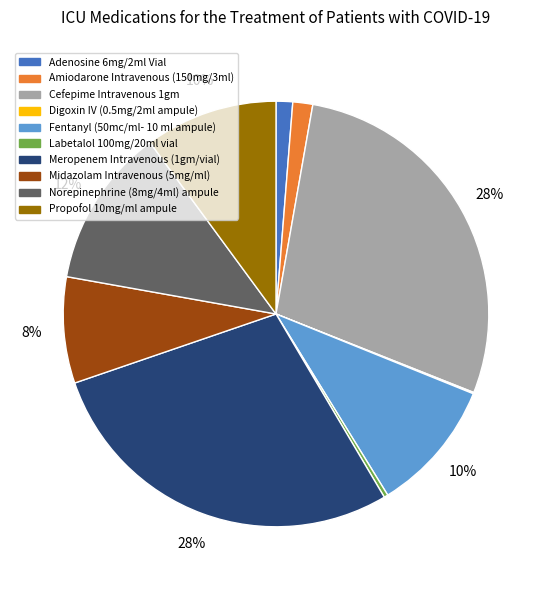

Do Cefepime Intravenous 1gm and Fentanyl (50mc/ml- 10 ml ampule) together represent more than half of the pie?

No